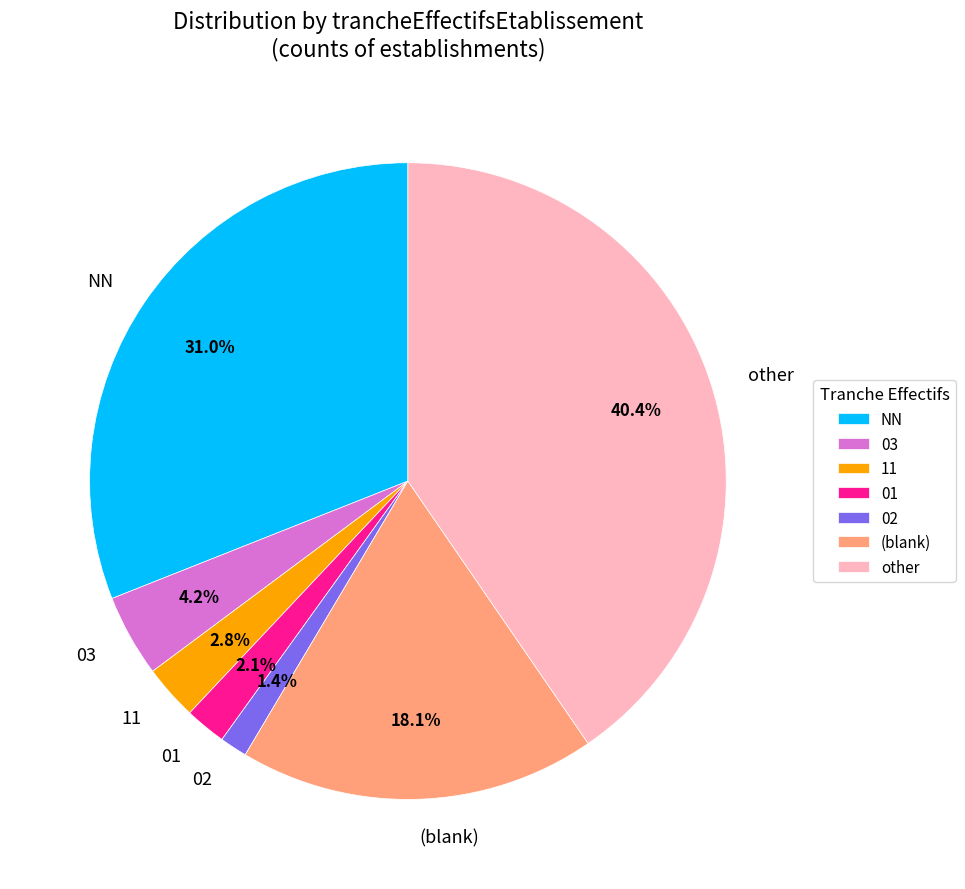

To the nearest percent, what is the difference between the largest and smallest slice percentages?

39%